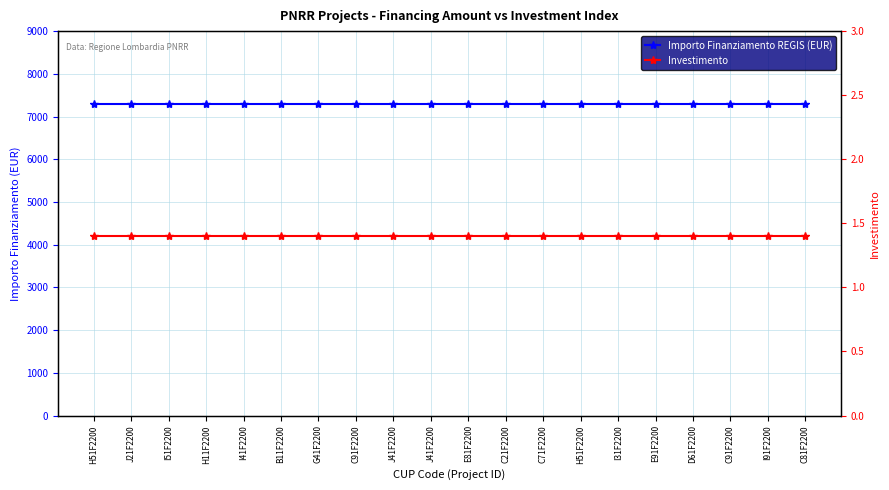

Which category has the lowest value across all series?

H51F2200